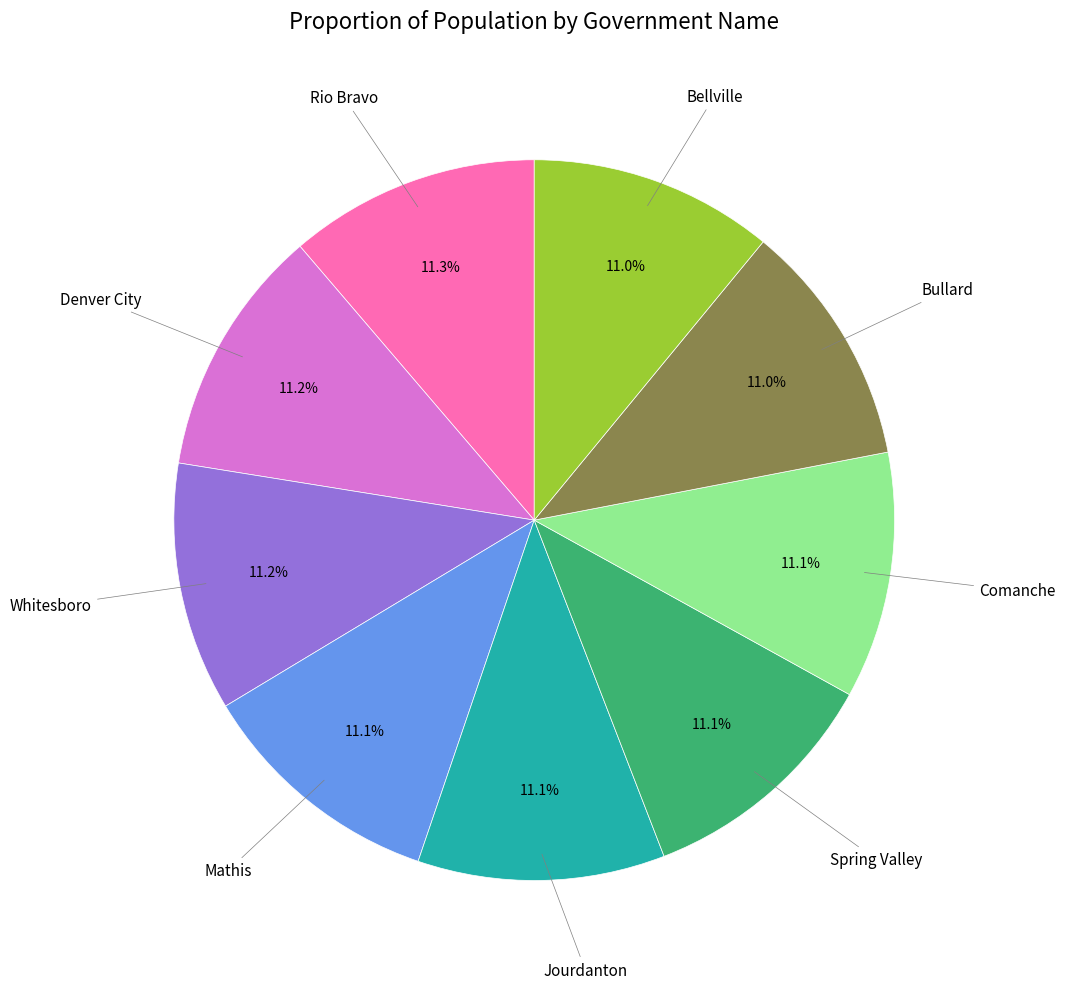

Is there any slice that represents more than half of the pie?

No